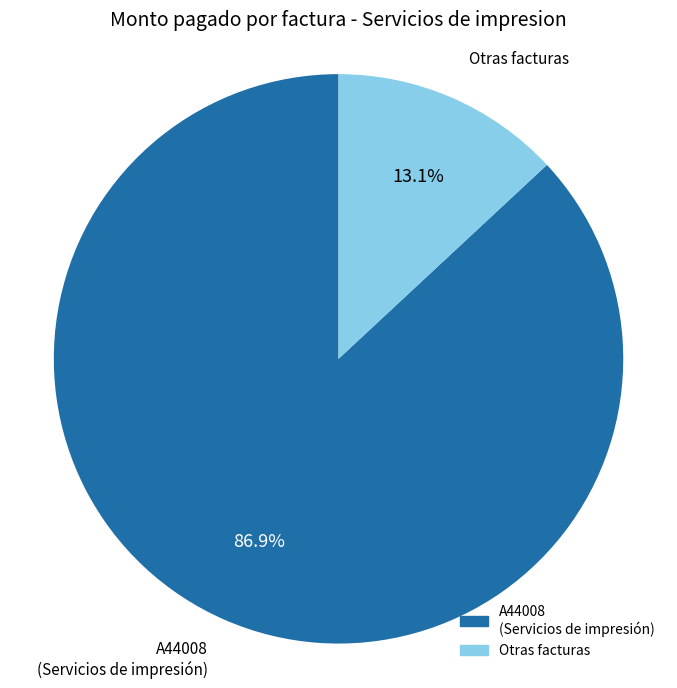

Is there a majority slice in this chart?

Yes